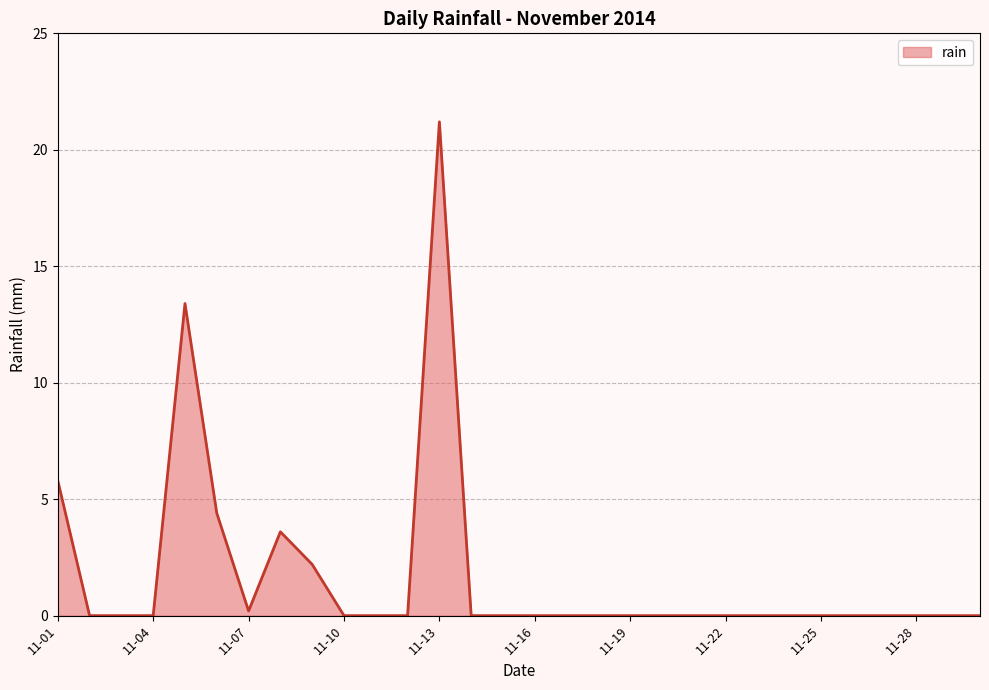

What is the greatest value displayed?

21.2